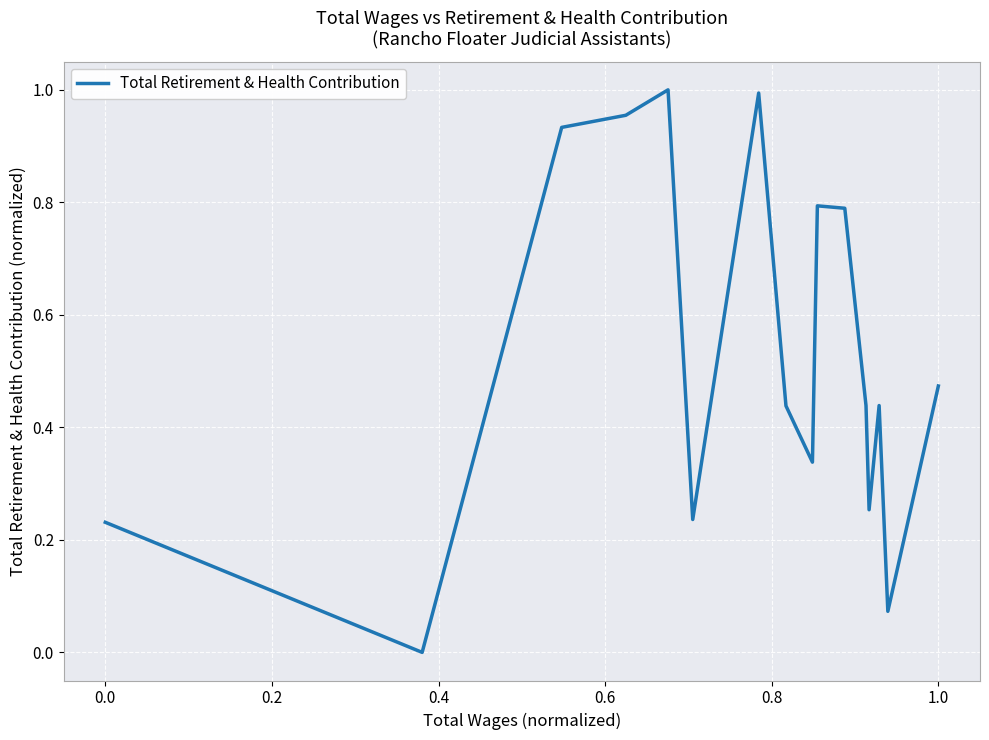

How many interior local valleys (lower than both neighbors) does the data have?

5